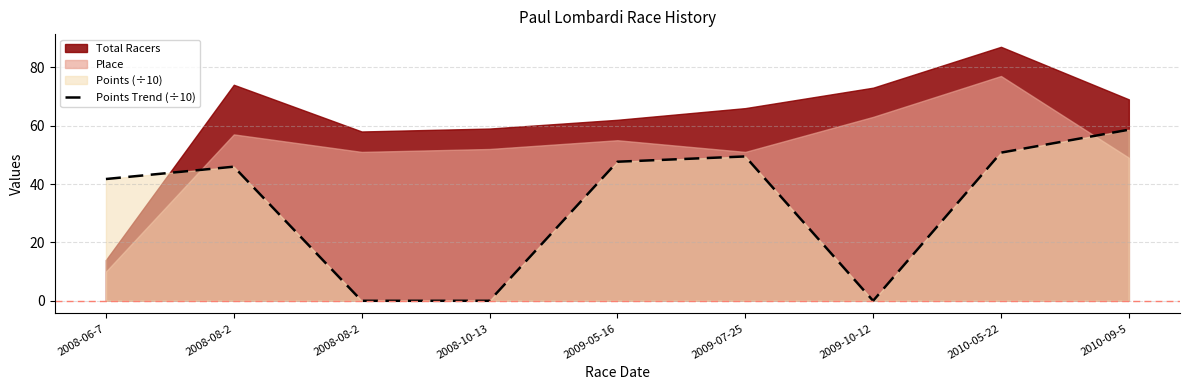

The value at 2008-06-7 is 41.7. True or false?

True